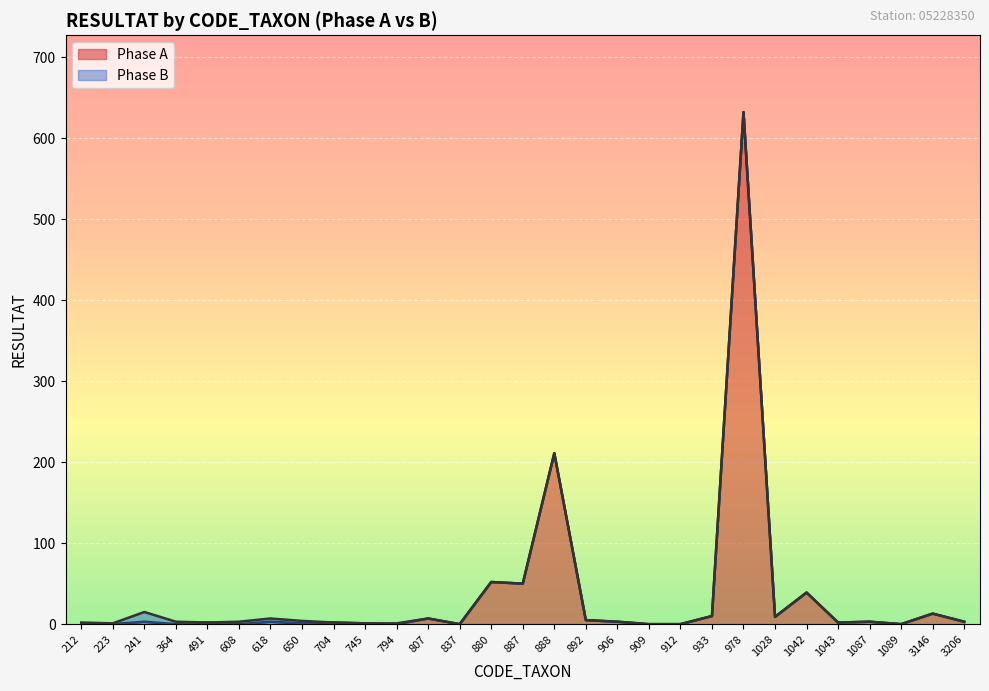

Which category has the highest value across all series?

978